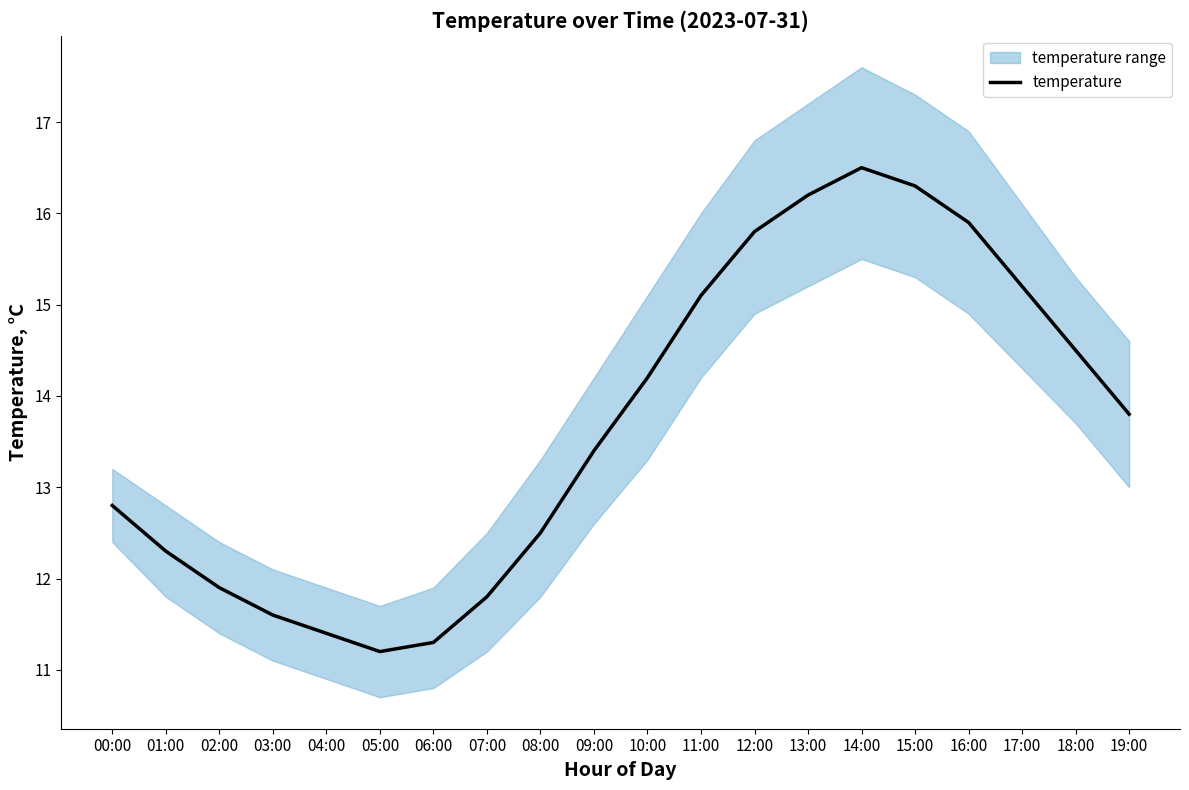

What is the smallest value displayed?

11.2